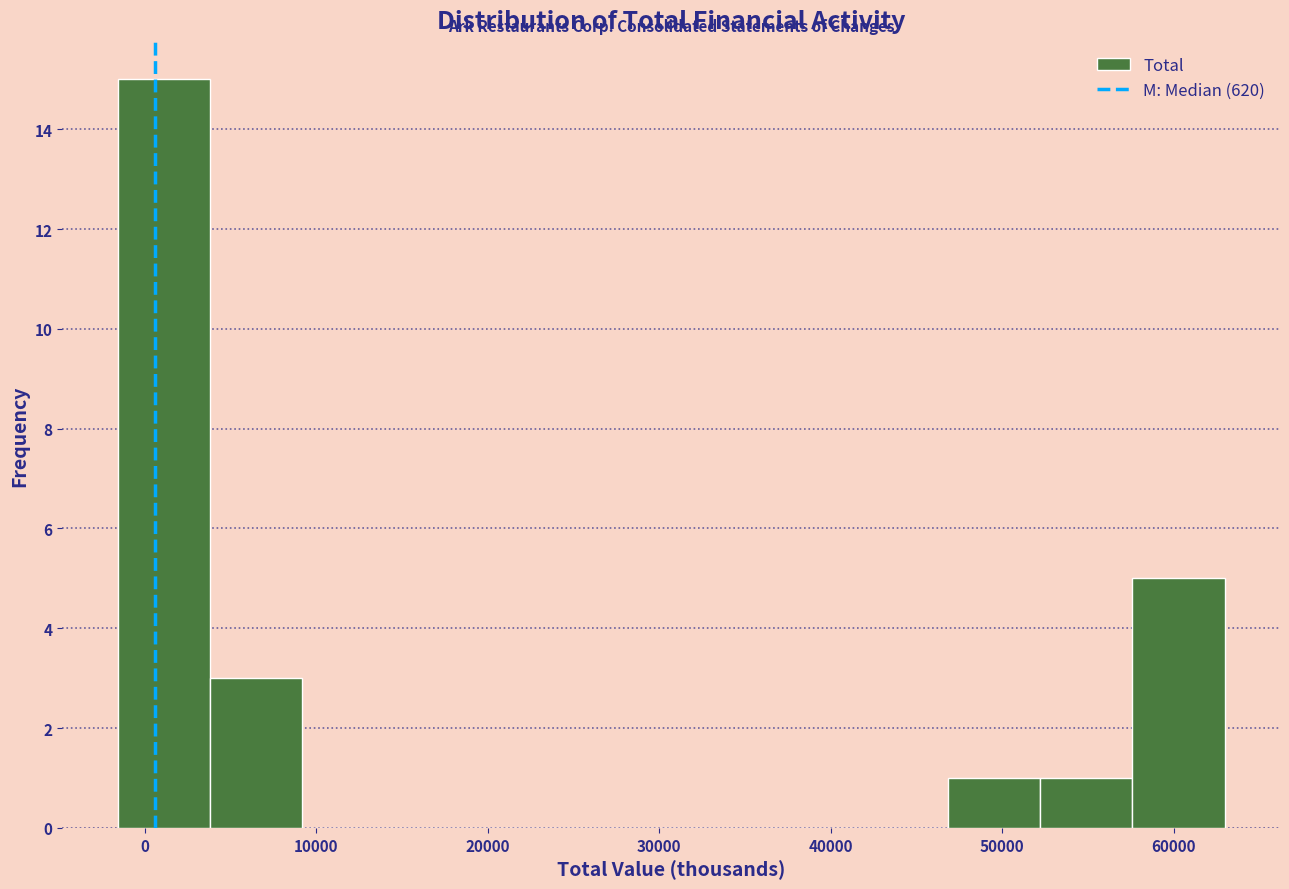

Reading left to right, transcribe this chart: for each bar, give the range it covers on the x-axis and its height. Neither the bar edges nor the heights are printed on the chart, so give them approximately, as read against the axes.

-2000 to 4000: 15
4000 to 9000: 3
9000 to 15000: 0
15000 to 20000: 0
20000 to 25000: 0
25000 to 31000: 0
31000 to 36000: 0
36000 to 41000: 0
41000 to 47000: 0
47000 to 52000: 1
52000 to 58000: 1
58000 to 63000: 5